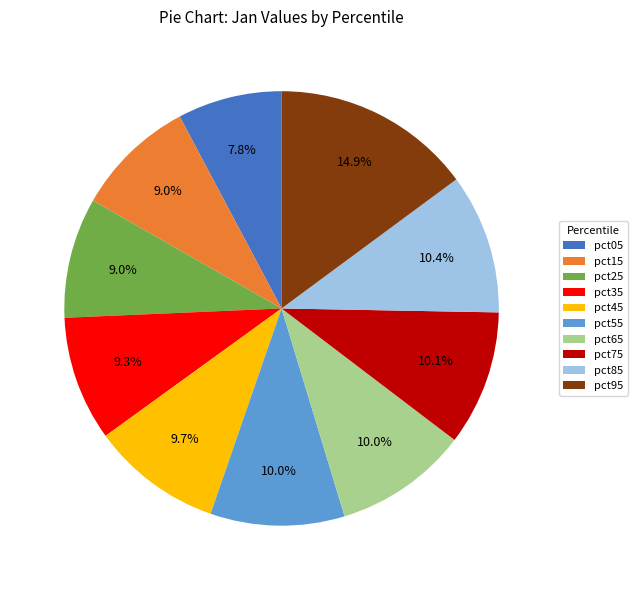

Do pct35 and pct45 together represent more than half of the pie?

No